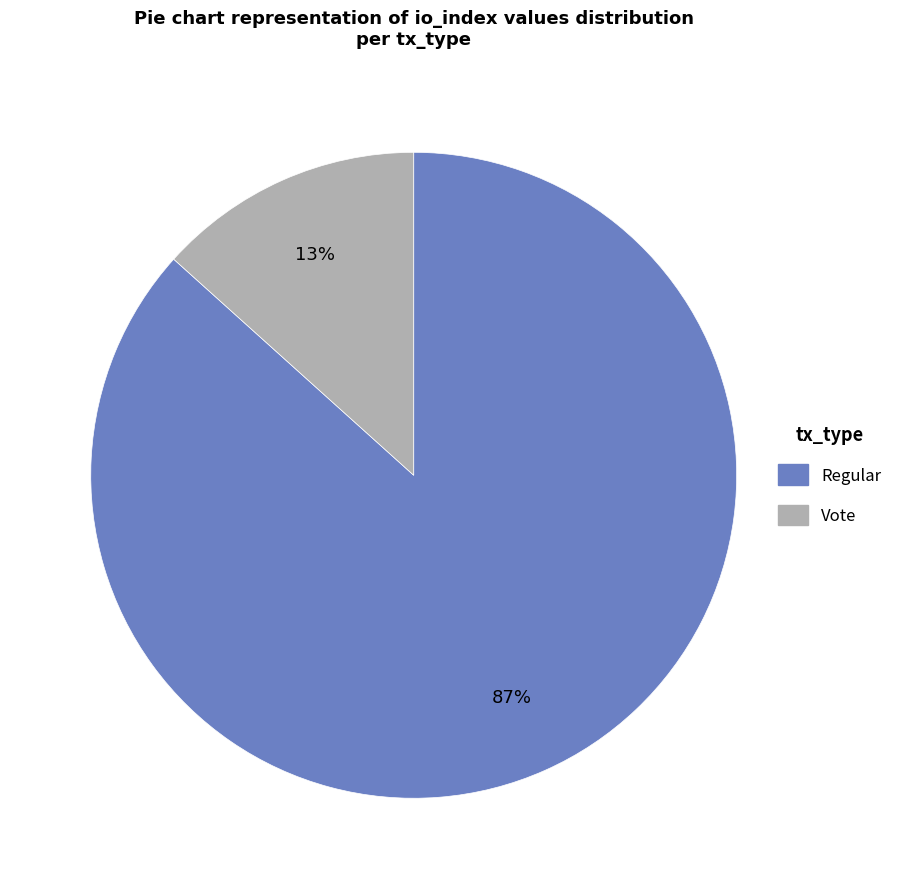

Which category has the biggest portion of the pie?

Regular